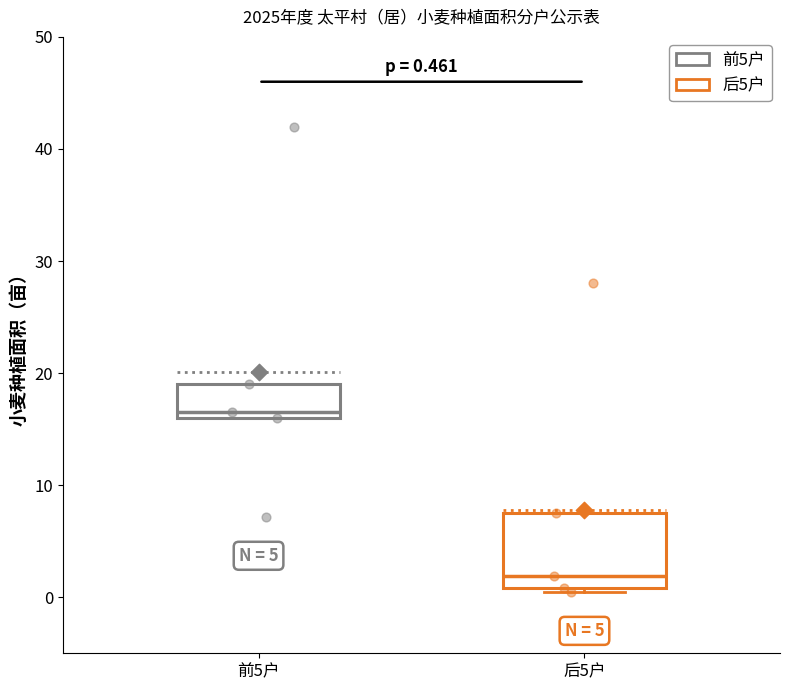

Which box's median line is the highest?

前5户